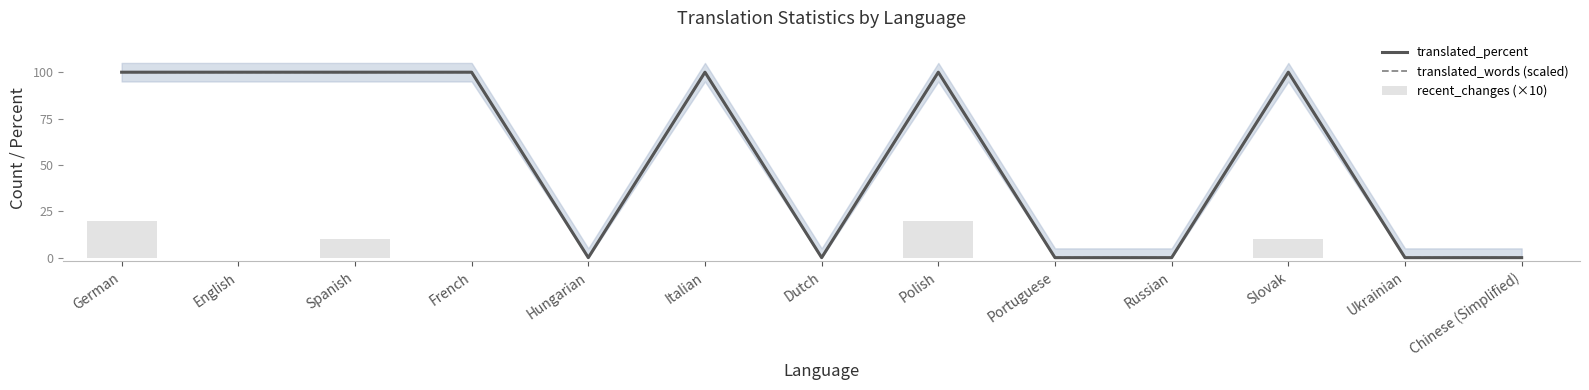

Are the bars horizontal?

No